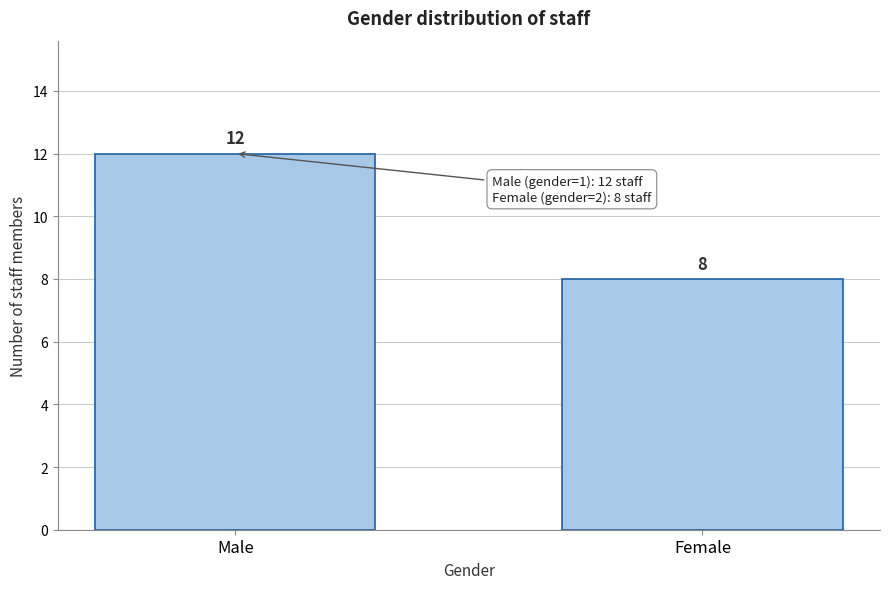

Reading left to right, transcribe all the data shown in this chart.

12	8